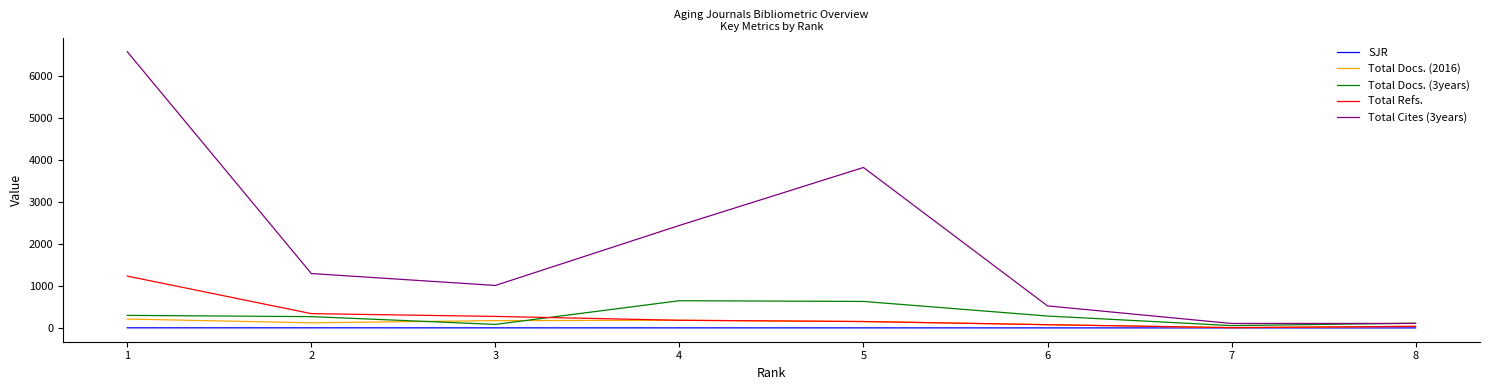

At 1, list the series in order from smallest to largest.

SJR, Total Docs. (2016), Total Docs. (3years), Total Refs., Total Cites (3years)